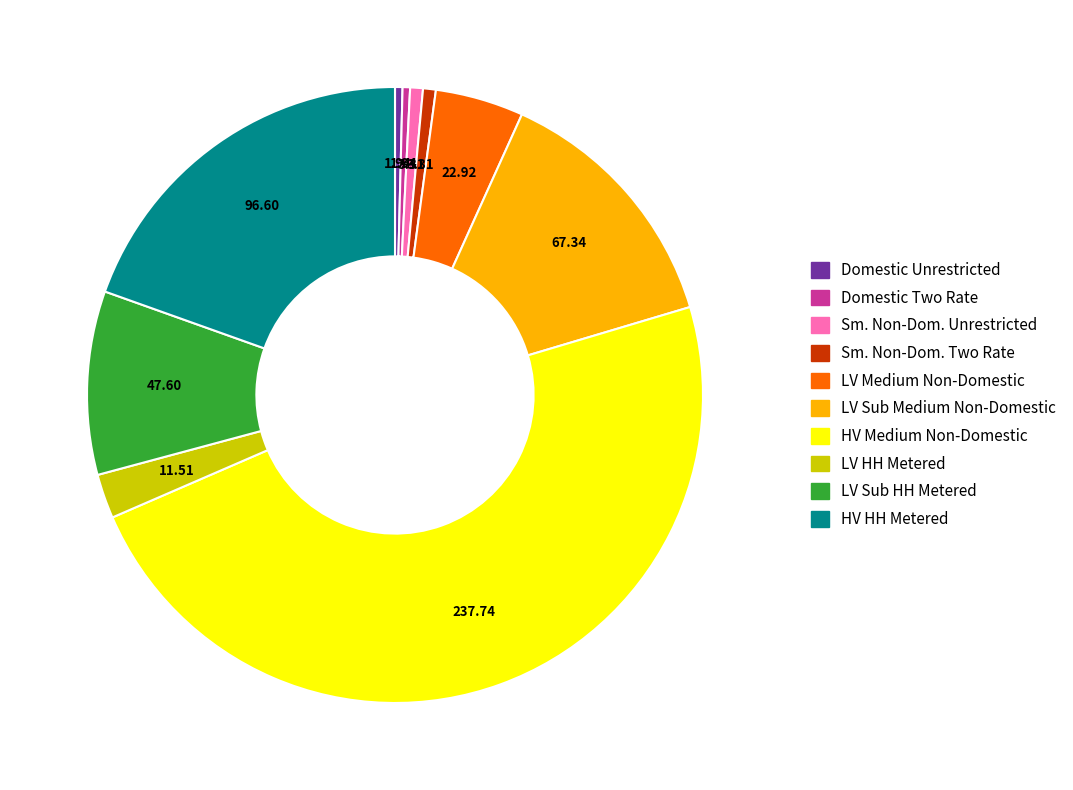

Is there any slice that represents more than half of the pie?

No